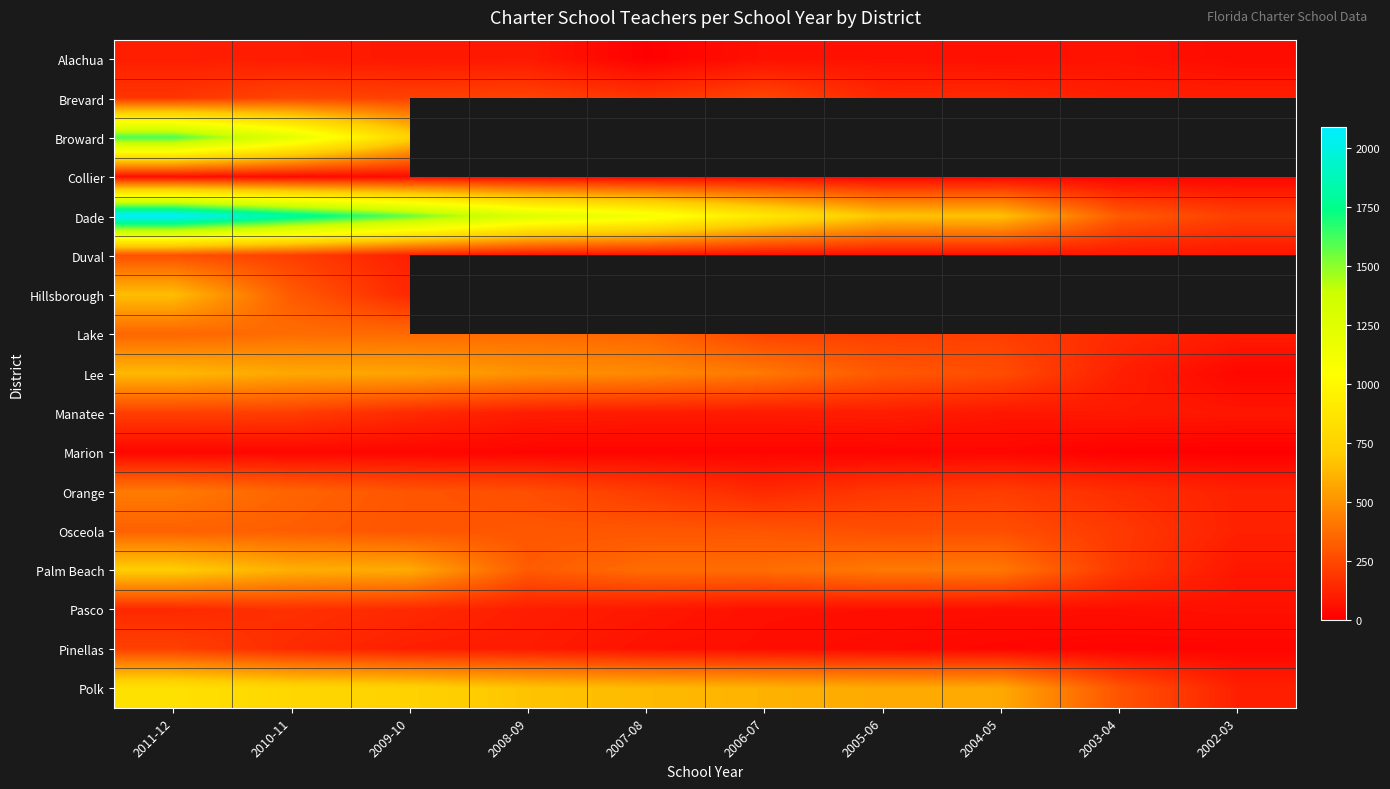

Which series has the largest total across all categories?

Dade